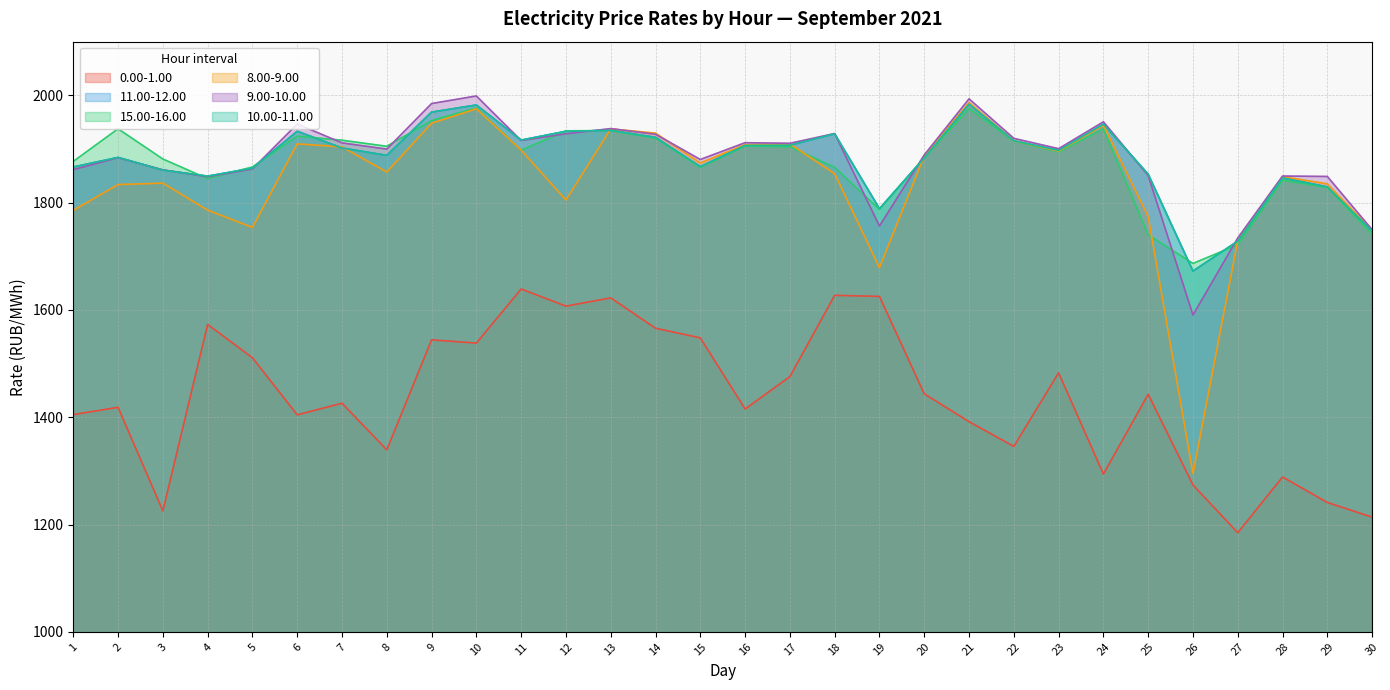

At which category does the chart reach its minimum across all series?

27